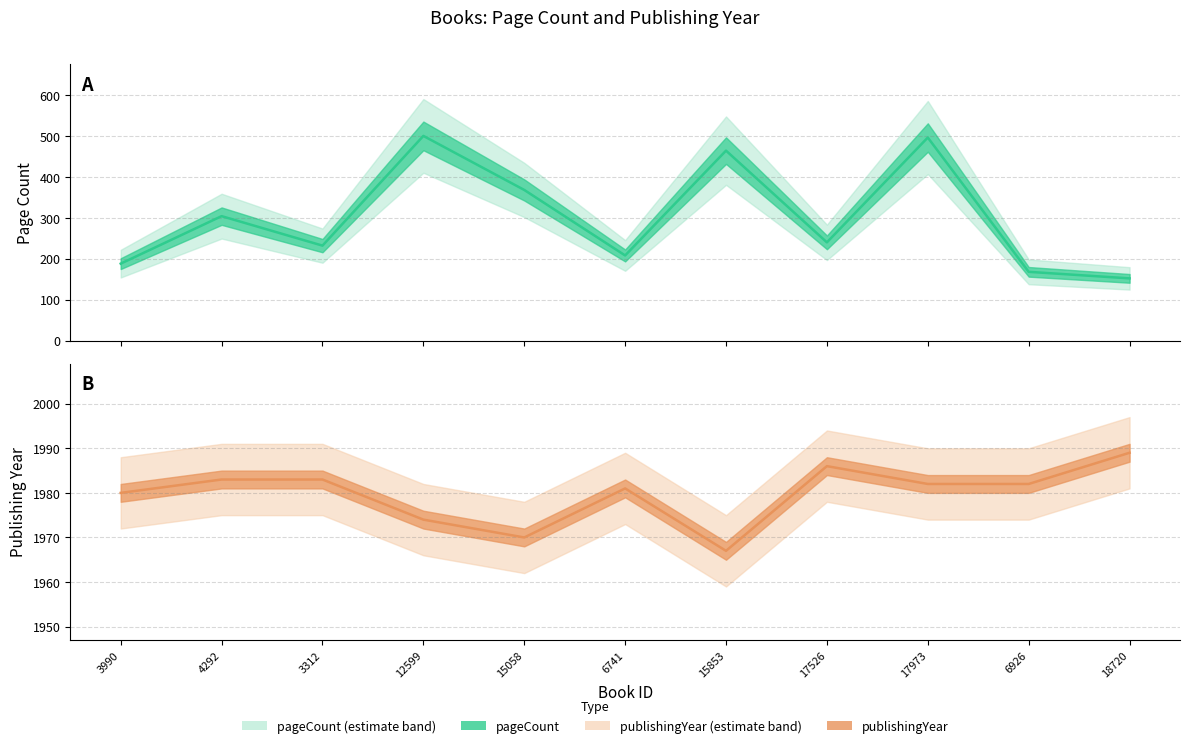

List the series in order of their overall mean, highest first.

publishingYear (line), pageCount (line)